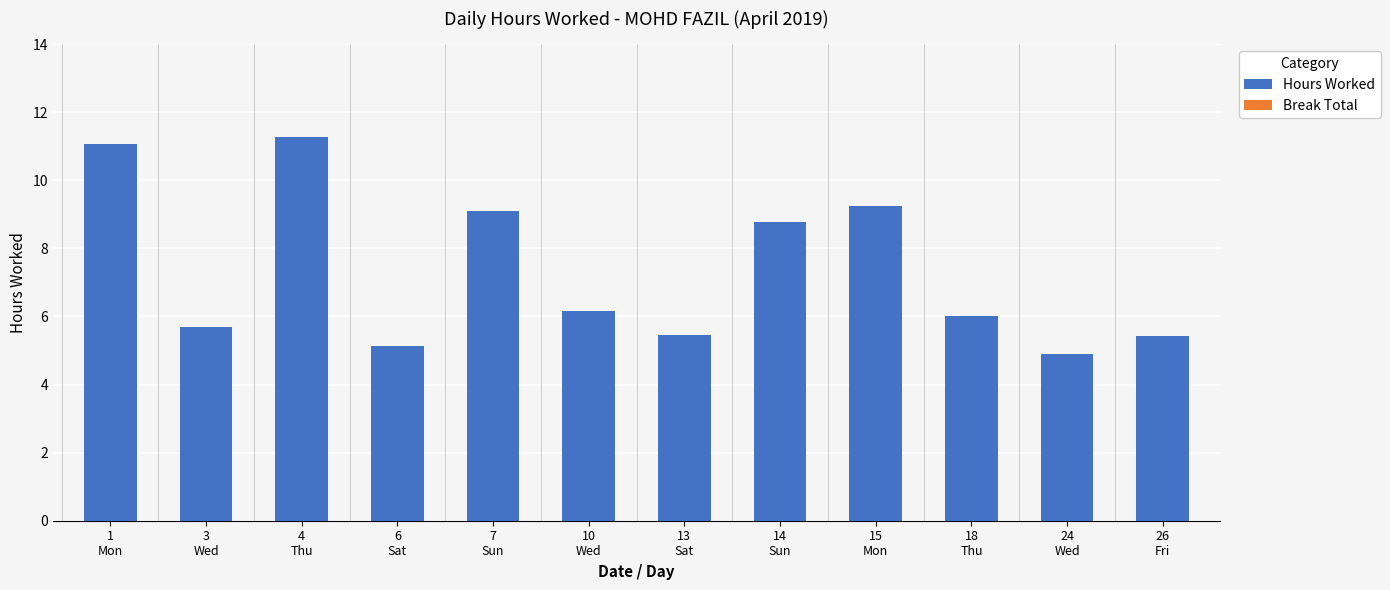

What is the difference between the maximum and minimum values?

6.4